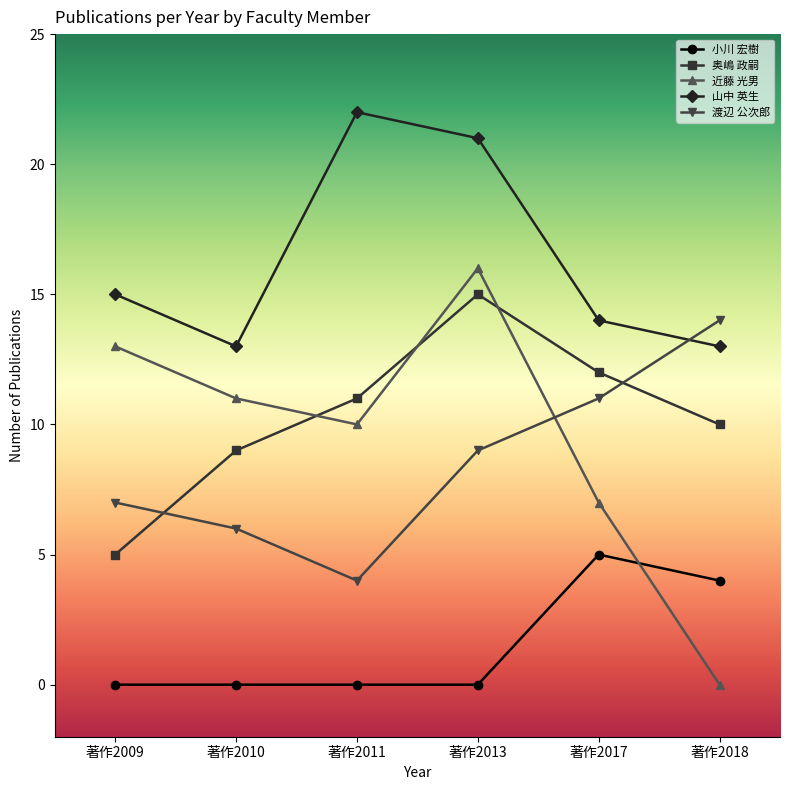

The value of 小川 宏樹 at 著作2011 is -3. True or false?

False